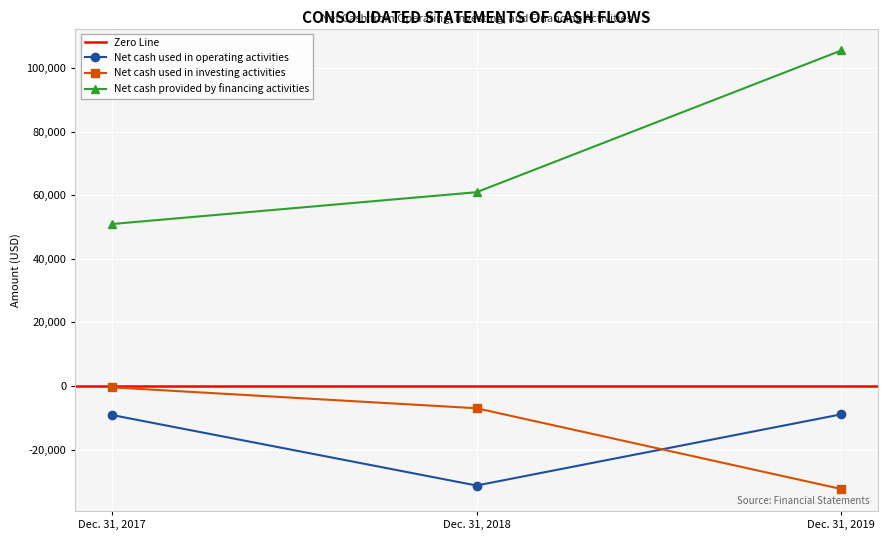

What is the value of the Net cash used in investing activities point at the 1st from the left?

-433